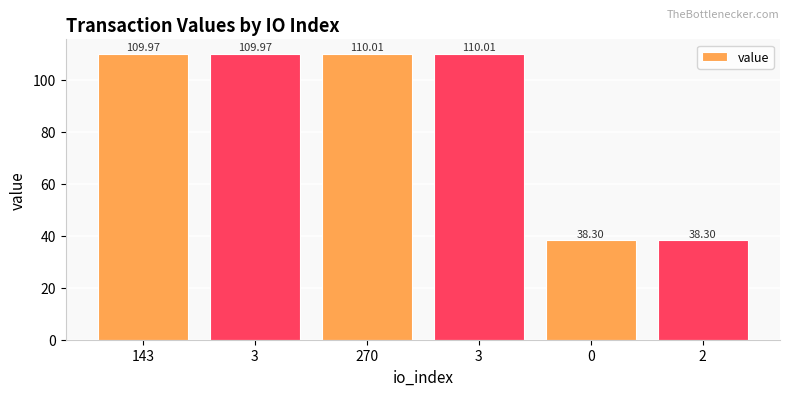

What is the sum of the values at 2 and 3?

148.3